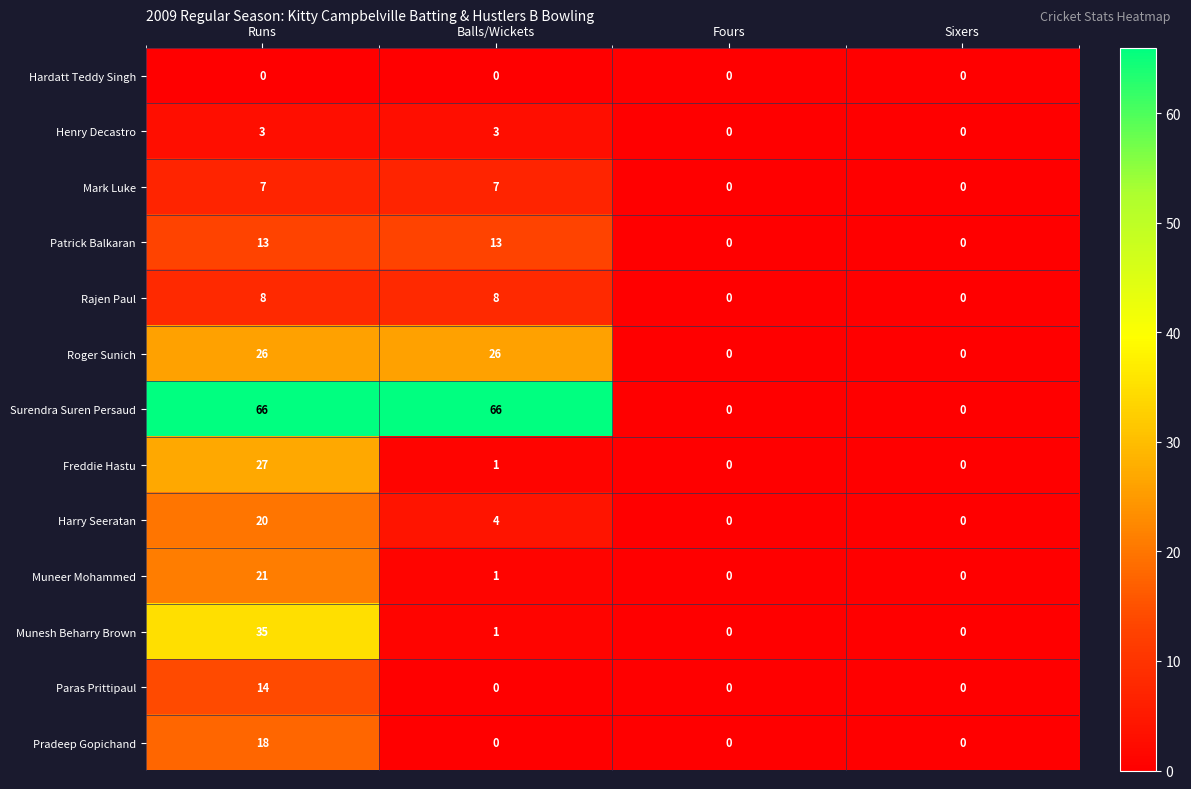

Is it true that Rajen Paul equals 0 at Fours?

True